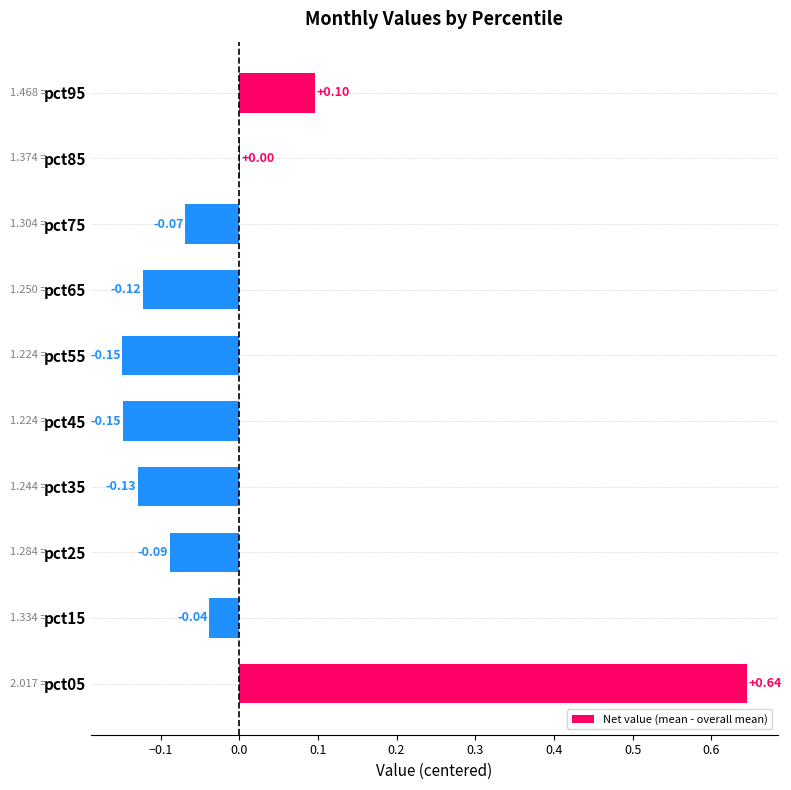

Between pct85 and pct05, which is larger?

pct05